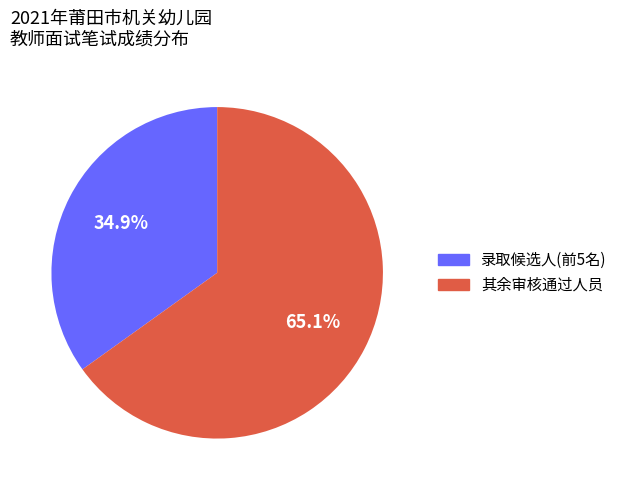

Is there a majority slice in this chart?

Yes